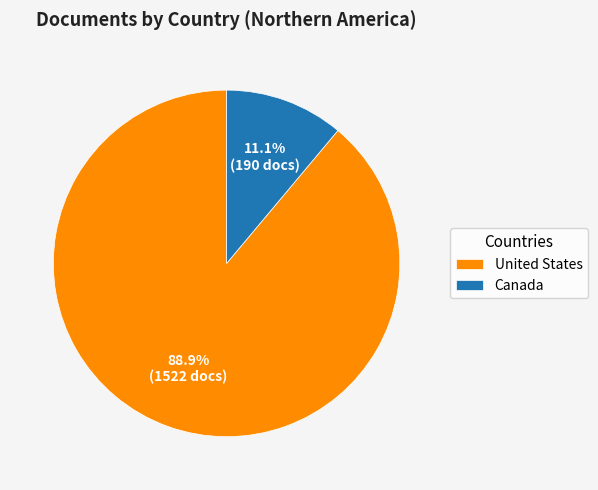

Which has a higher value, Canada or United States?

United States